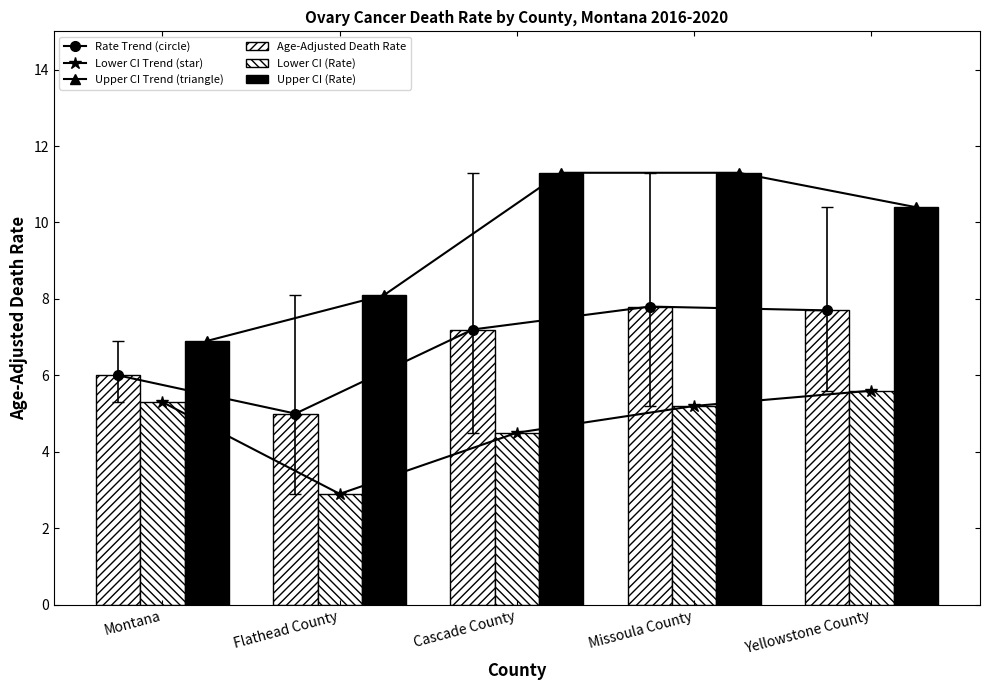

What is the label of the 1st bar from the left?

Montana